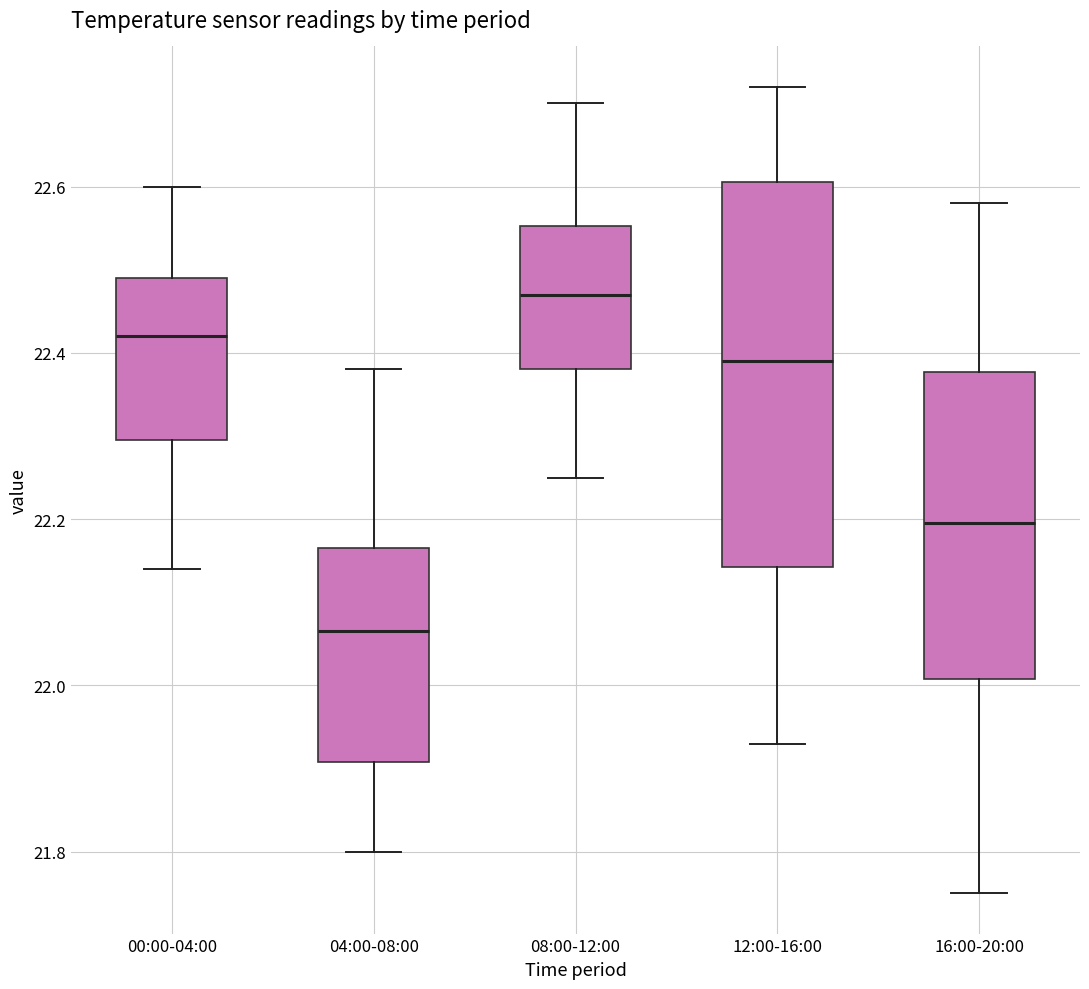

Reading left to right, read every box against the y-axis: the position of its median line, the range the box covers, and the ends of its whiskers. The values are not printed on the chart, so give them approximately, as read against the axis.

00:00-04:00: median 22.42, box 22.30 to 22.50, whiskers 22.14 to 22.60
04:00-08:00: median 22.06, box 21.90 to 22.16, whiskers 21.80 to 22.38
08:00-12:00: median 22.48, box 22.38 to 22.56, whiskers 22.26 to 22.70
12:00-16:00: median 22.40, box 22.14 to 22.60, whiskers 21.94 to 22.72
16:00-20:00: median 22.20, box 22.00 to 22.38, whiskers 21.76 to 22.58